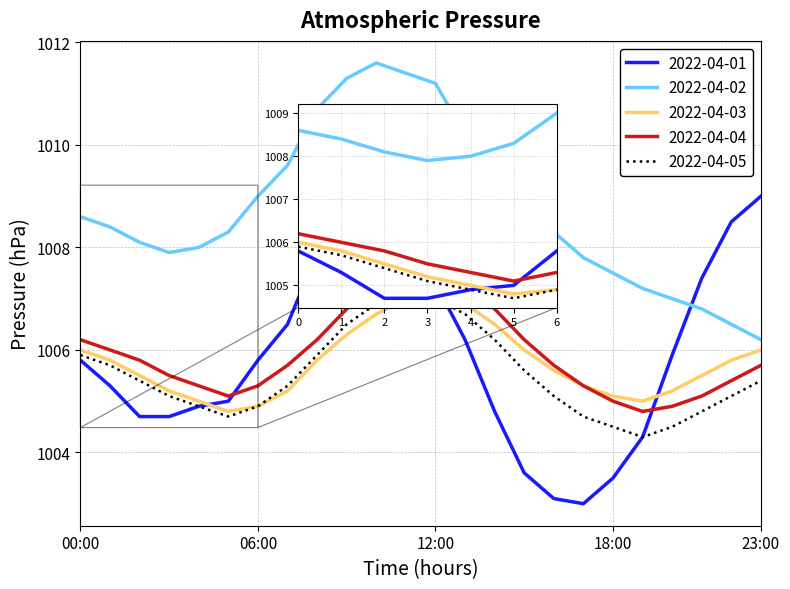

Which series has the largest total across all categories?

2022-04-02